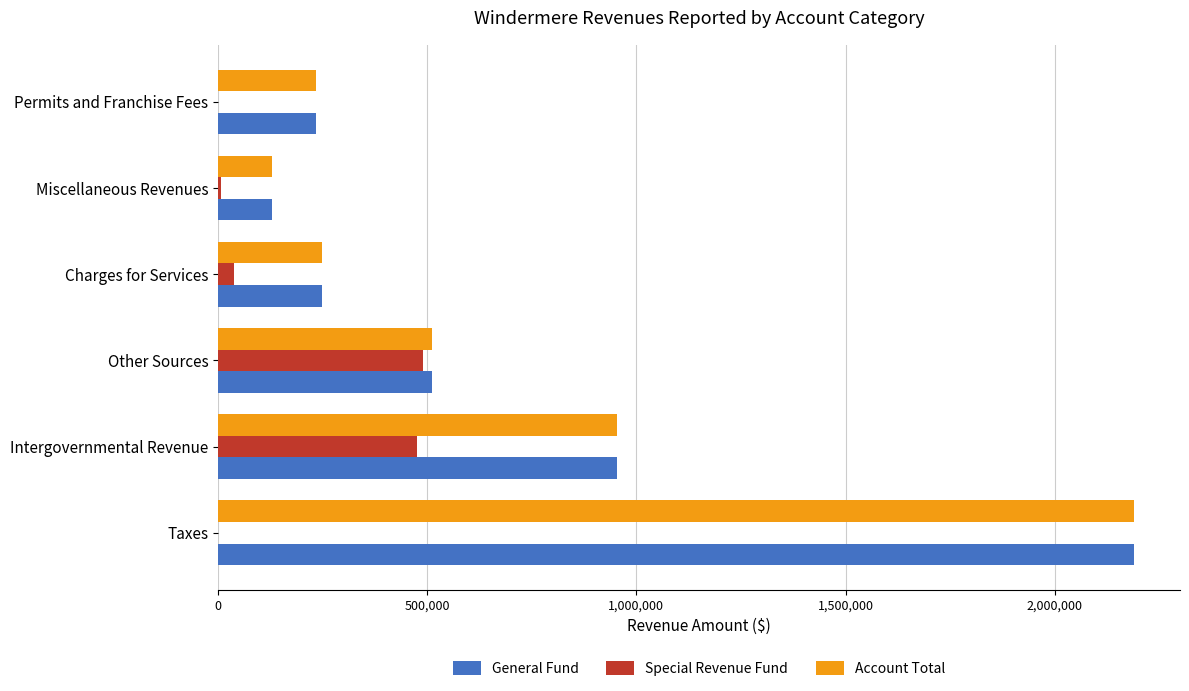

What are all the series names shown in the legend?

General Fund, Special Revenue Fund, Account Total